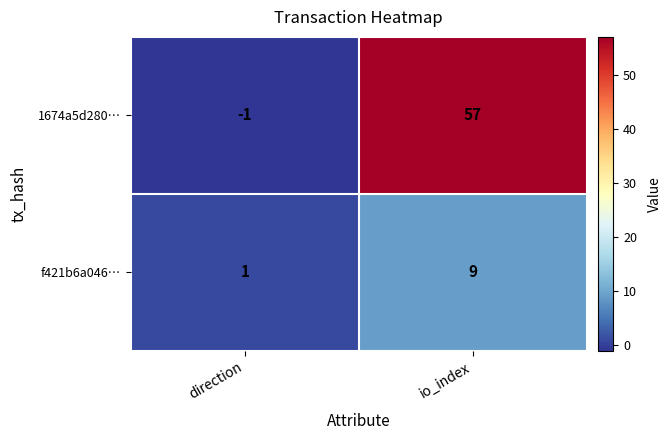

Reading left to right, extract all data points from this chart.

1674a5d280…: direction=-1	io_index=57
f421b6a046…: direction=1	io_index=9